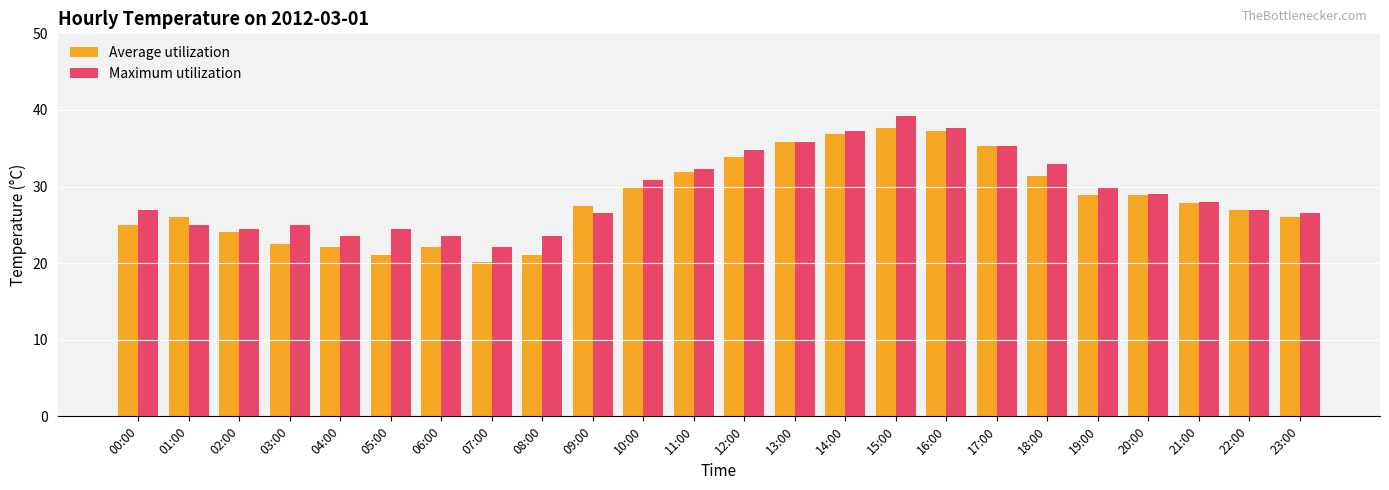

What is the total value across all series at 03:00?

47.5